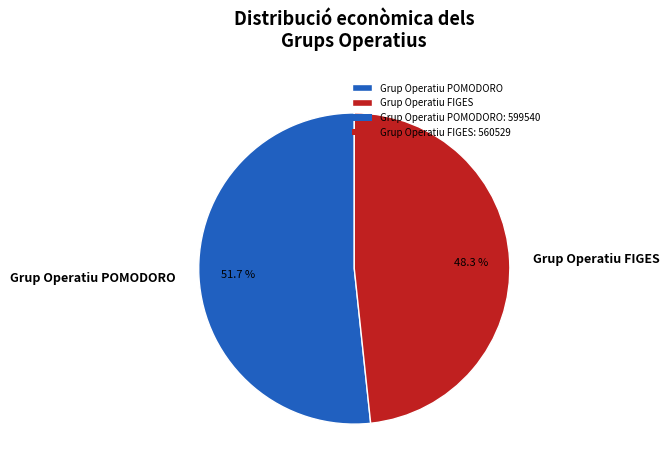

What is the majority slice?

Grup Operatiu POMODORO